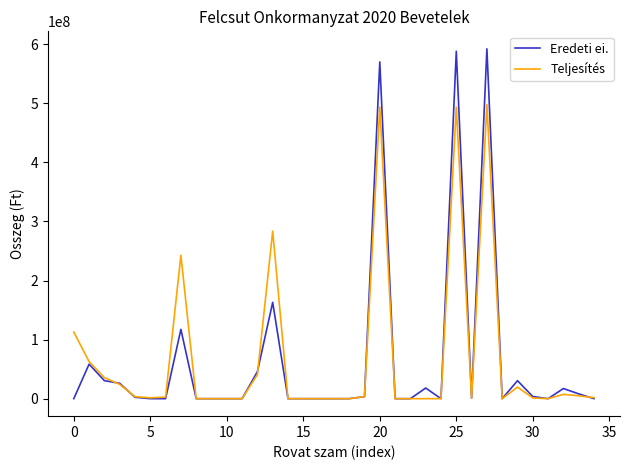

Rank the series by their maximum value, from lowest to highest.

Teljesítés, Eredeti ei.